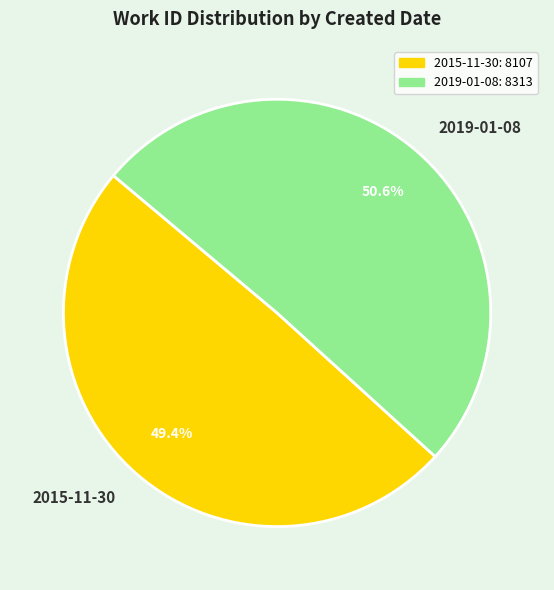

To the nearest percent, what is the average slice percentage?

50%